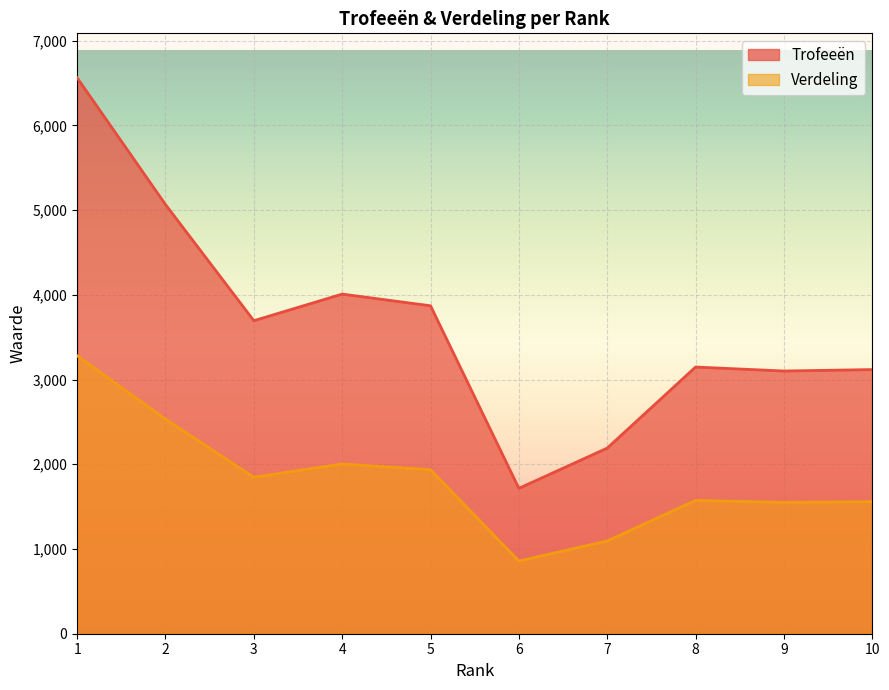

The Verdeling series shows 1559 at 10. True or false?

True